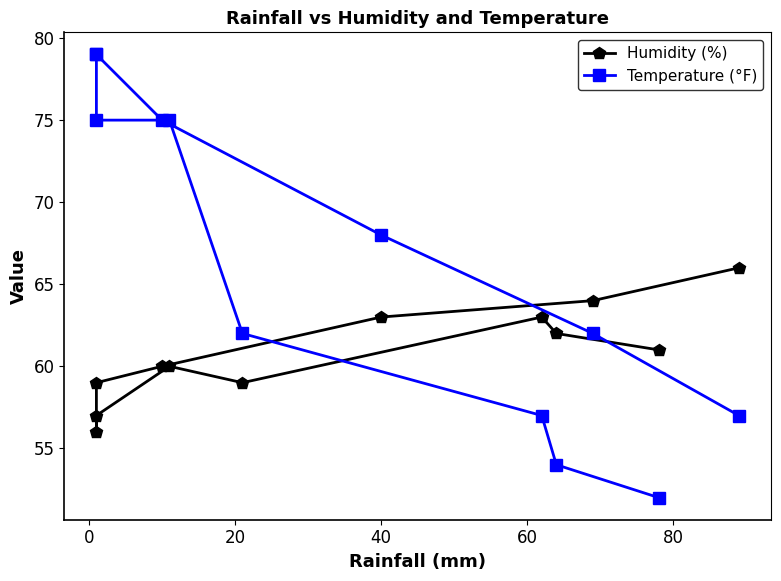

What is the difference between the maximum and minimum values in the Humidity (%) series?

10